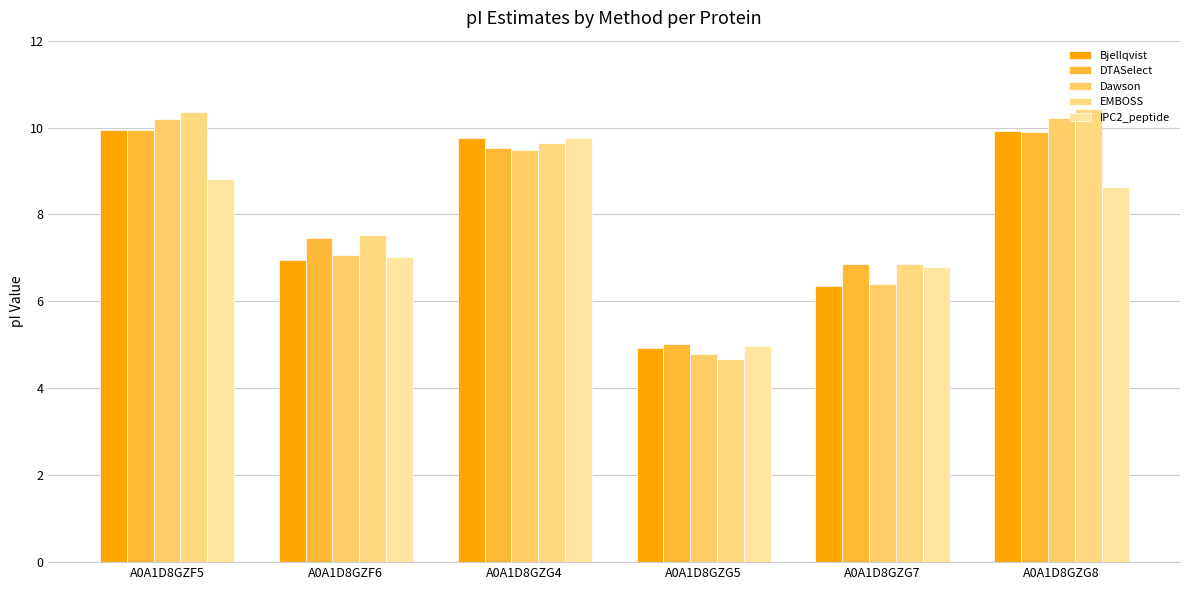

What is the difference between the second highest and second lowest values in the DTASelect series?

3.0